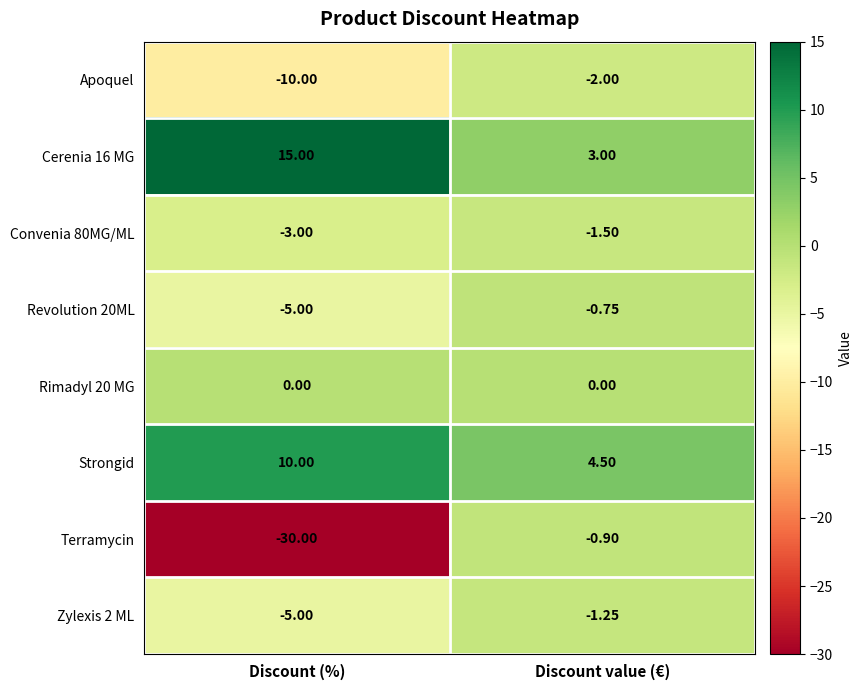

Is the value of Zylexis 2 ML at Discount value (€) greater than the value of Revolution 20ML at Discount value (€)?

No